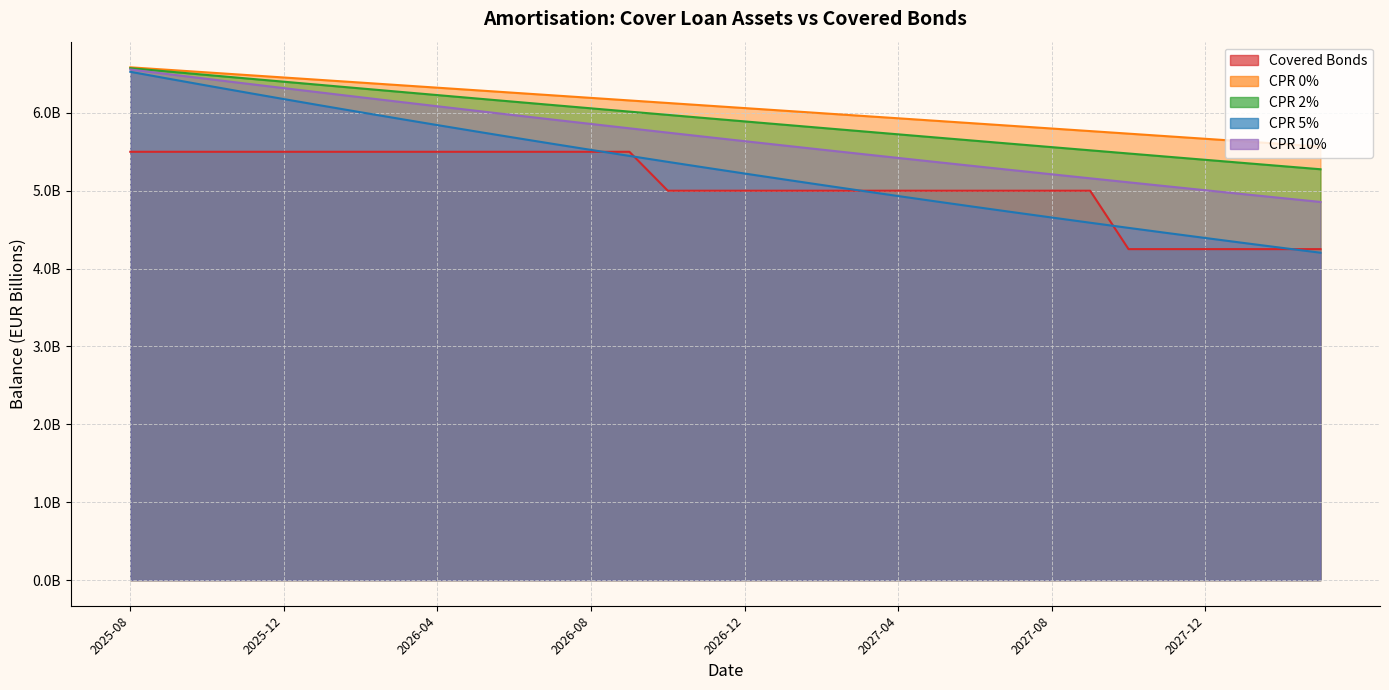

Where does the CPR 5% series first go above 5?

2025-08